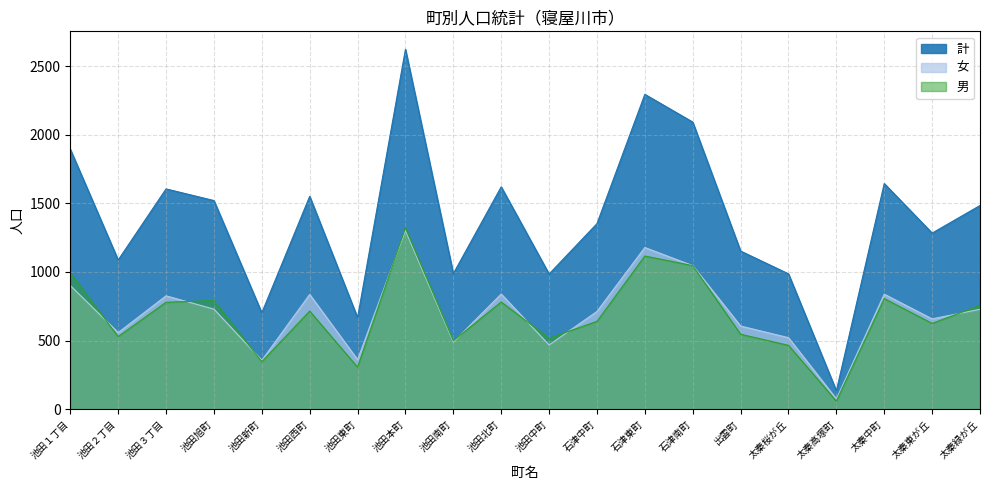

Reading right to left, list all the values displayed in this chart.

計: 1484	1283	1644	134	986	1152	2092	2294	1352	985	1620	988	2622	667	1551	702	1520	1605	1087	1894
女: 728	658	838	75	521	606	1046	1178	712	468	839	489	1301	361	836	356	729	826	558	901
男: 756	625	806	59	465	546	1046	1116	640	517	781	499	1321	306	715	346	791	779	529	993